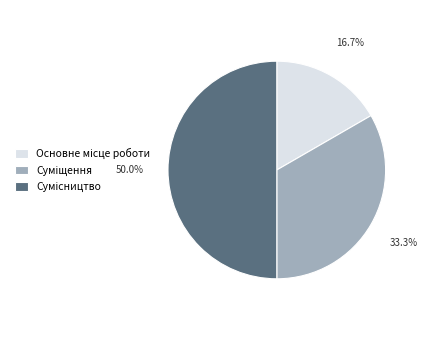

What is the ratio of the value at Суміщення to the value at Основне місце роботи?

2.0